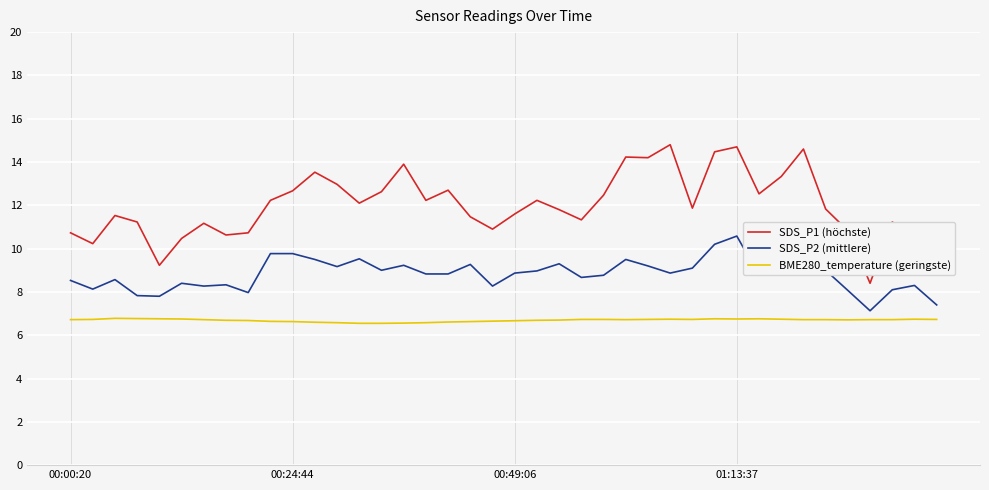

Which series has the largest range (max minus min)?

SDS_P1 (höchste)